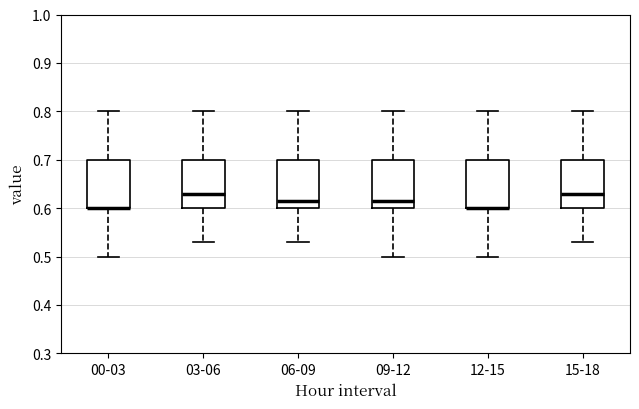

Reading left to right, read every box against the y-axis: the position of its median line, the range the box covers, and the ends of its whiskers. The values are not printed on the chart, so give them approximately, as read against the axis.

00-03: median 0.60 (drawn on the box's lower edge), box 0.60 to 0.70, whiskers 0.50 to 0.80
03-06: median 0.63, box 0.60 to 0.70, whiskers 0.53 to 0.80
06-09: median 0.62, box 0.60 to 0.70, whiskers 0.53 to 0.80
09-12: median 0.62, box 0.60 to 0.70, whiskers 0.50 to 0.80
12-15: median 0.60 (drawn on the box's lower edge), box 0.60 to 0.70, whiskers 0.50 to 0.80
15-18: median 0.63, box 0.60 to 0.70, whiskers 0.53 to 0.80